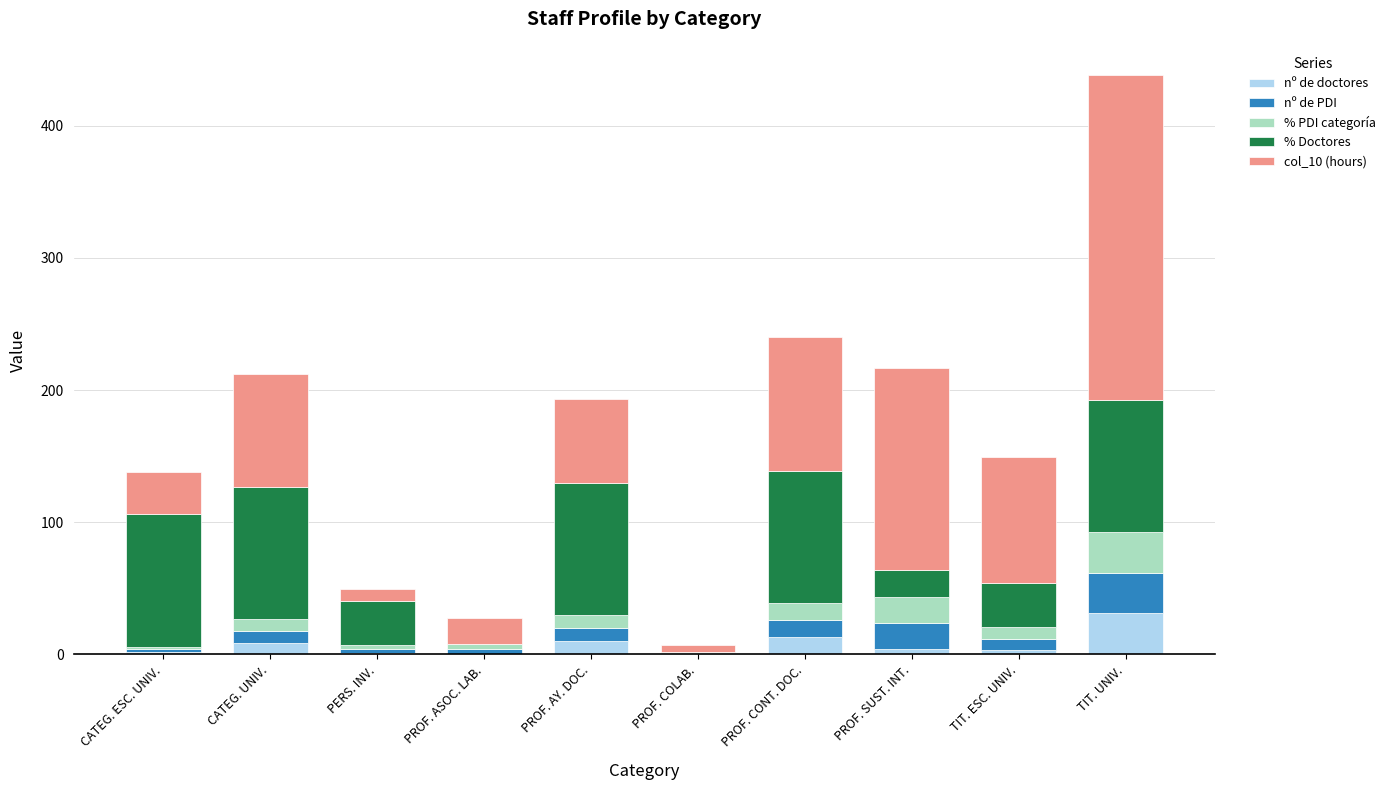

What is the maximum value for nº de doctores?

31.0